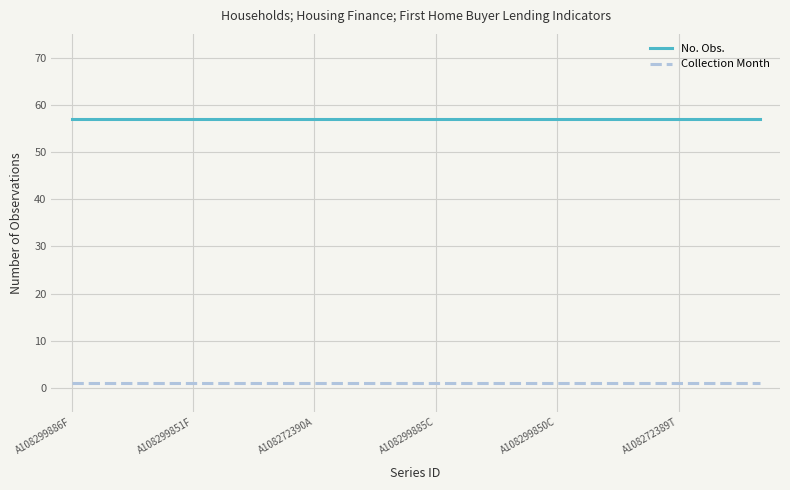

What is the sum of all No. Obs. values?

1026